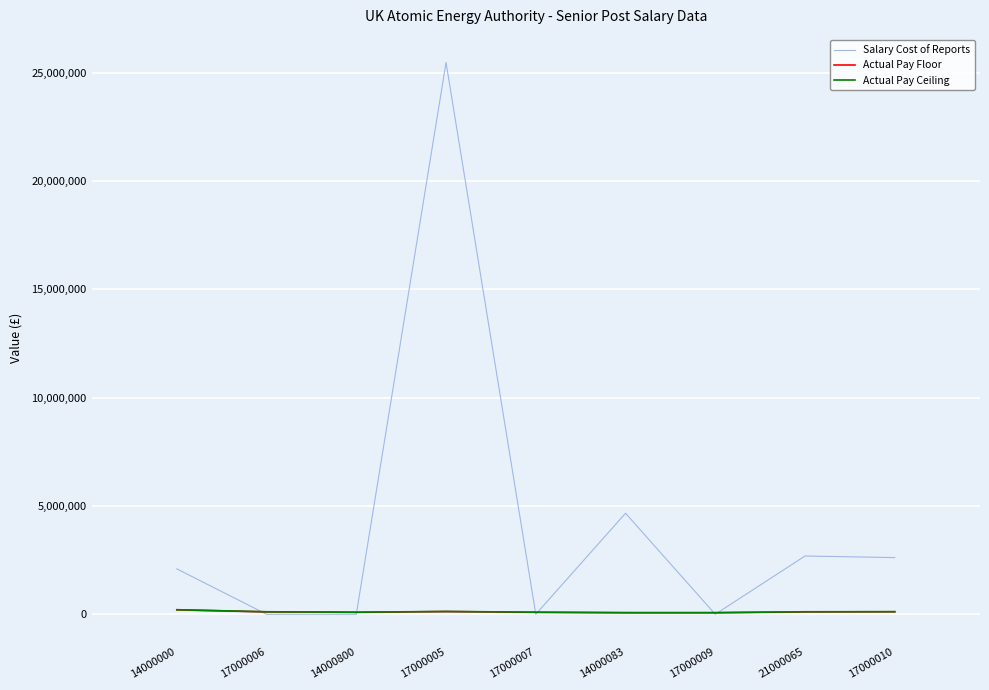

List the labels in order of Actual Pay Floor value, largest first.

14000000, 17000005, 17000010, 17000006, 21000065, 14000800, 17000007, 14000083, 17000009